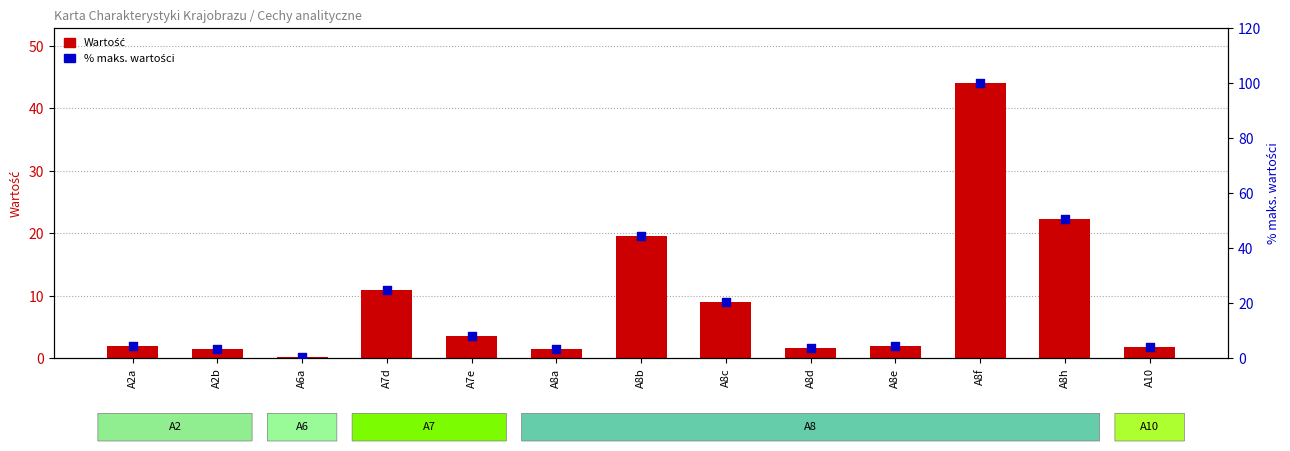

What are all the series names shown in the legend?

Wartość, % maks. wartości